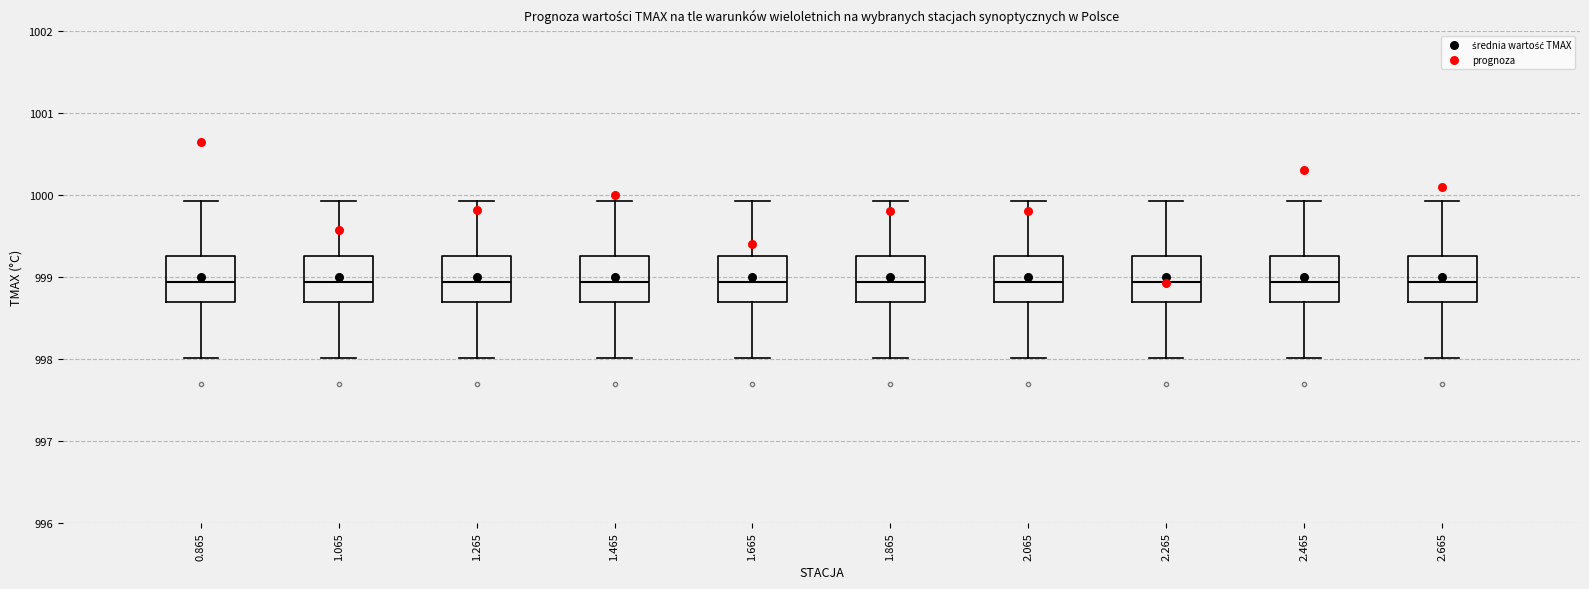

Where is the upper edge of the box at x = 1.265 on the y-axis? The values are not printed on the chart, so give them approximately, as read against the axis.

999.3